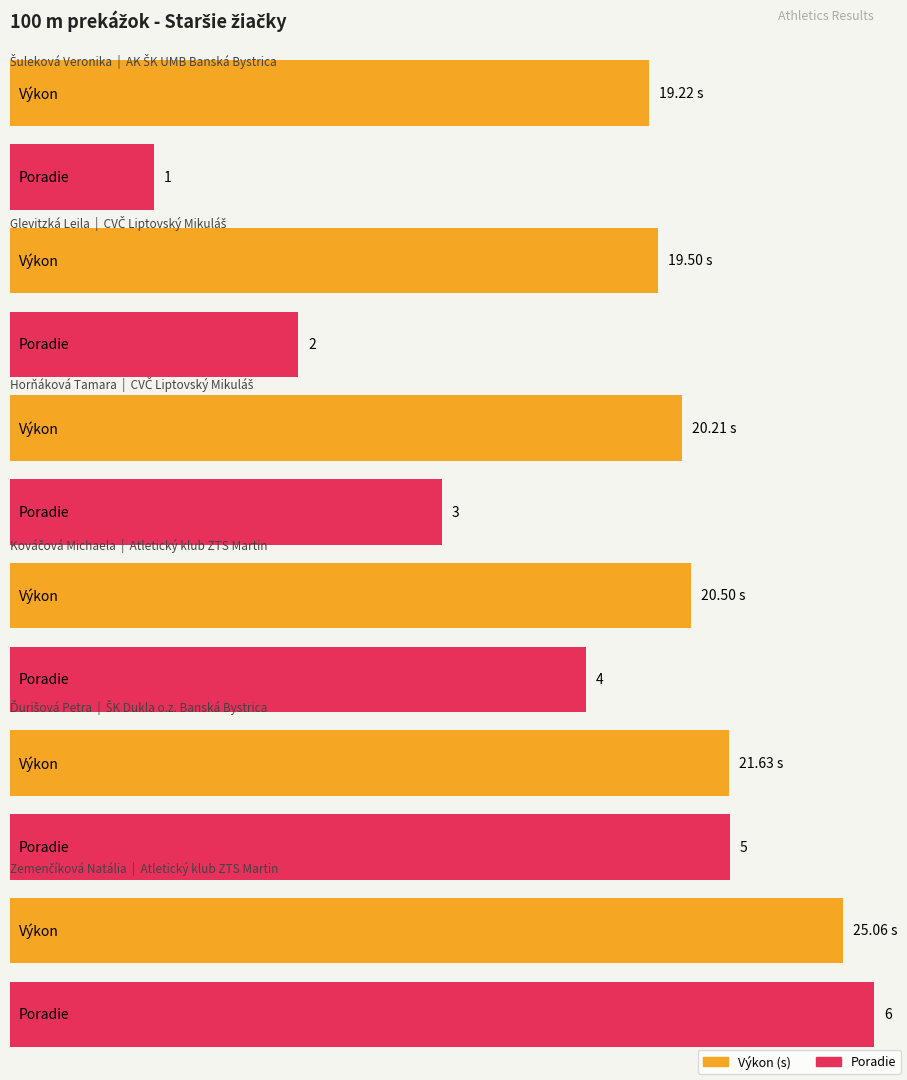

At how many categories does at least one series exceed 12?

6